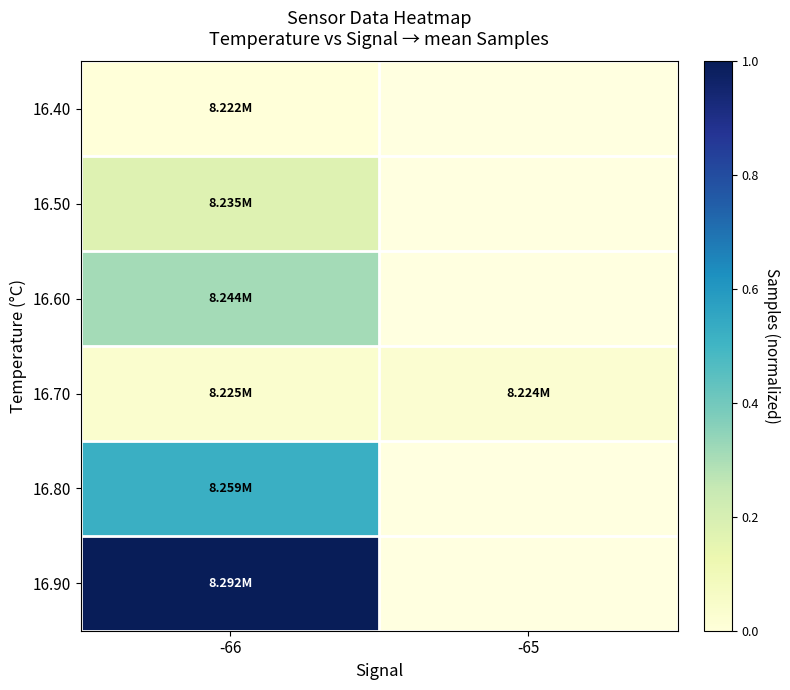

At how many categories does at least one series exceed 0?

2